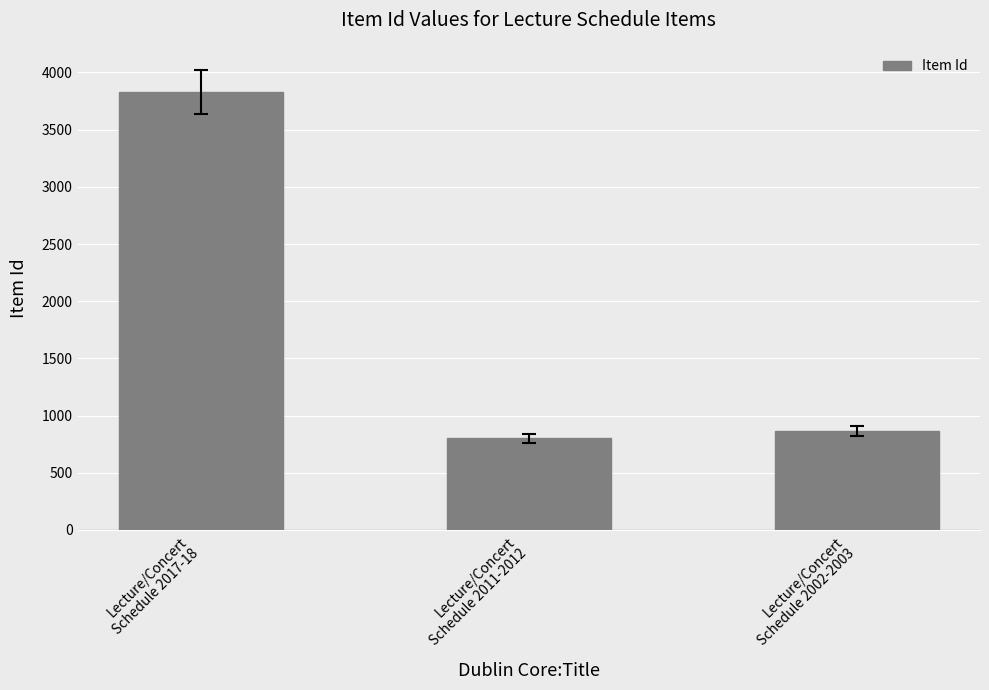

Reading right to left, extract all data points from this chart.

Lecture/Concert
Schedule 2002-2003=869	Lecture/Concert
Schedule 2011-2012=802	Lecture/Concert
Schedule 2017-18=3831